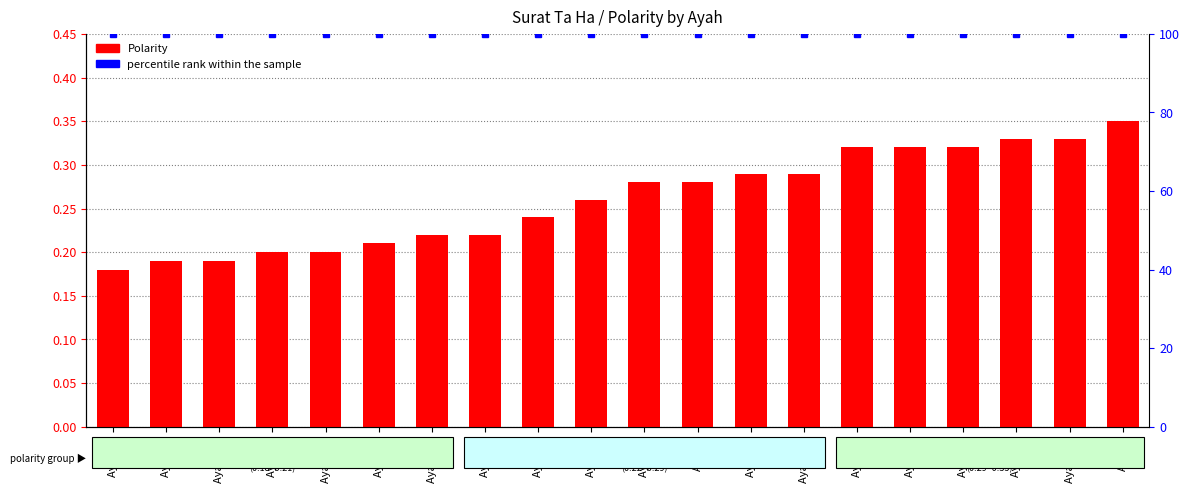

What is the difference between the highest and lowest values at Ayah 59?

99.8